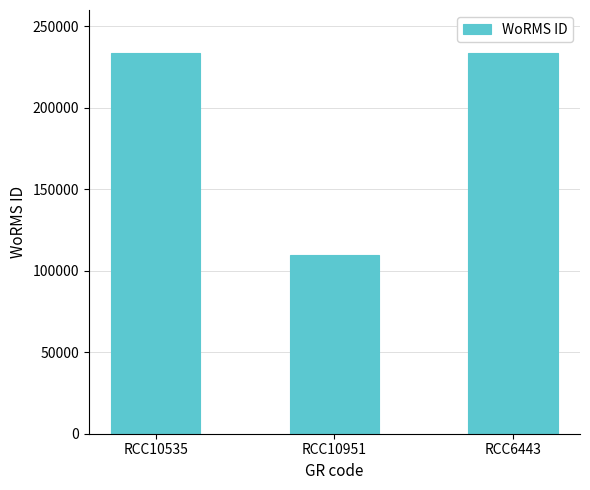

What value does the data have at RCC6443?

233820